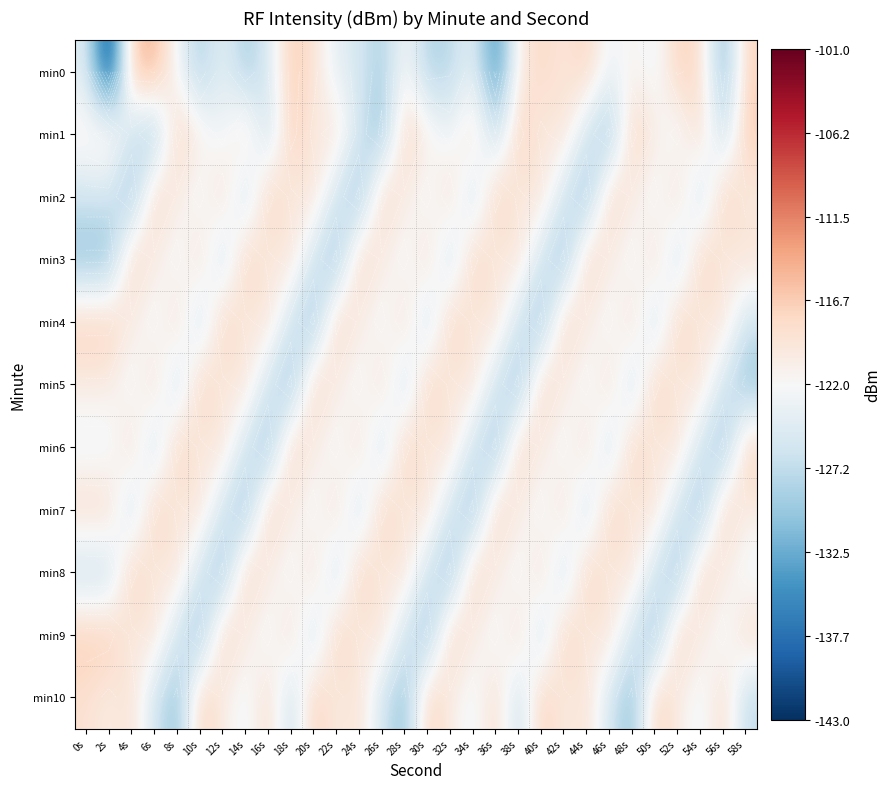

Between 38s and 52s, which is larger?

52s